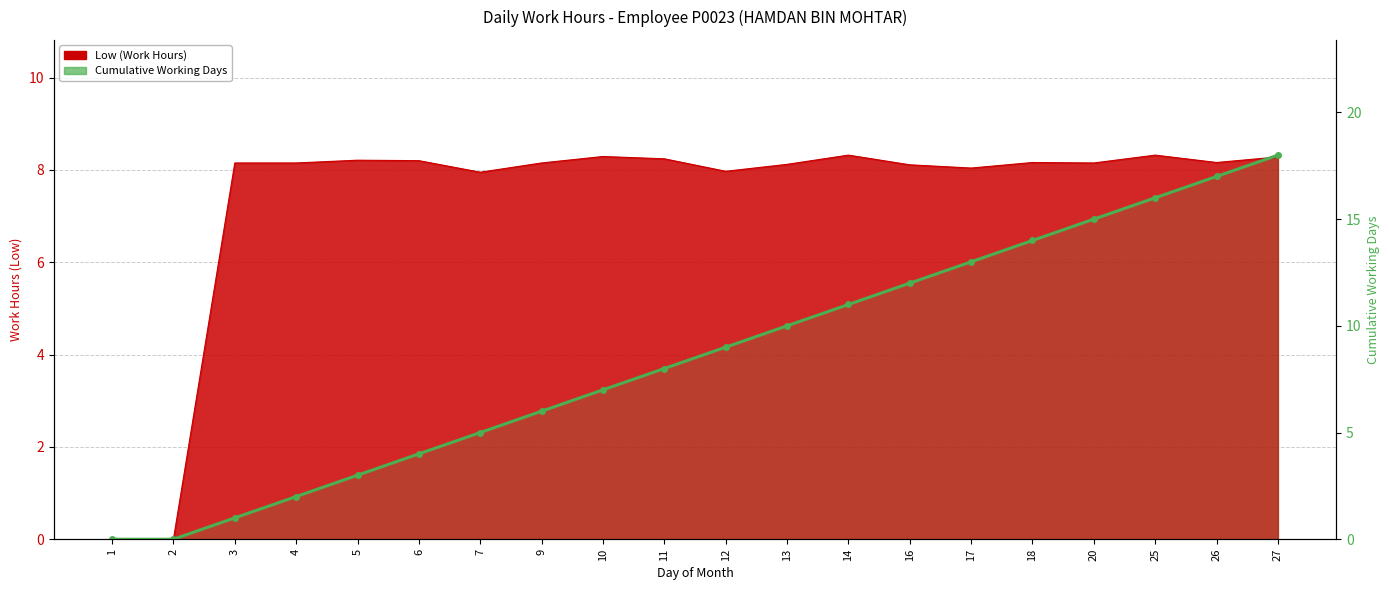

What is the sum of all values?

171